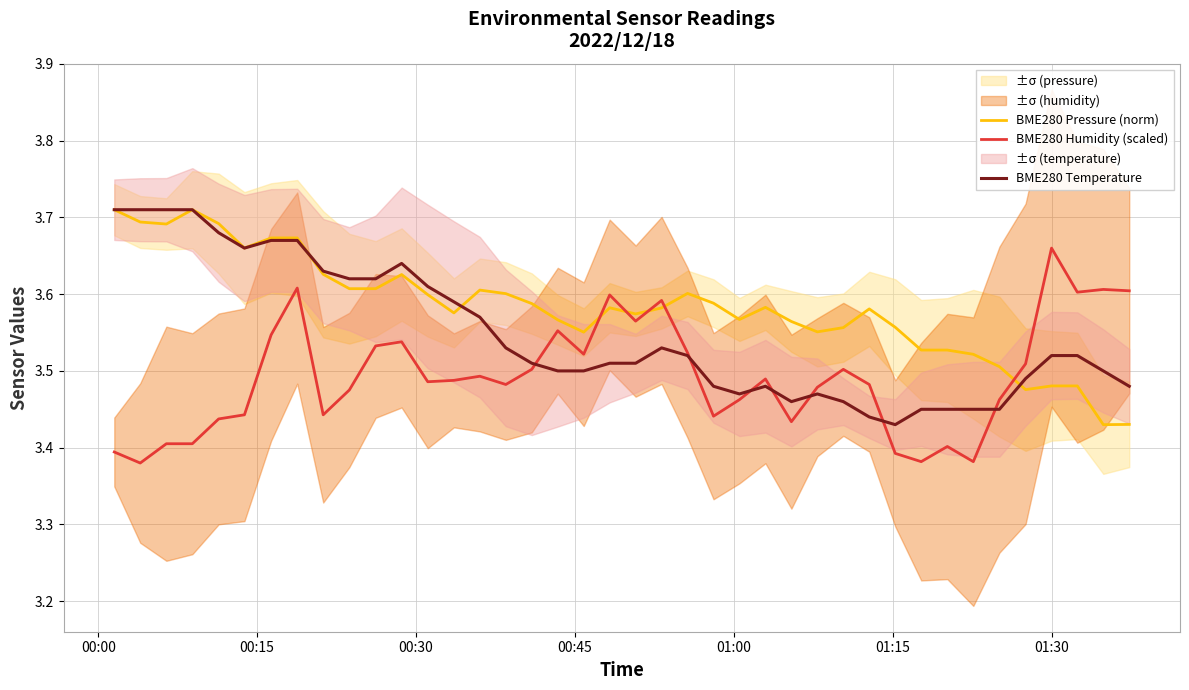

Does the chart have visible grid lines?

Yes